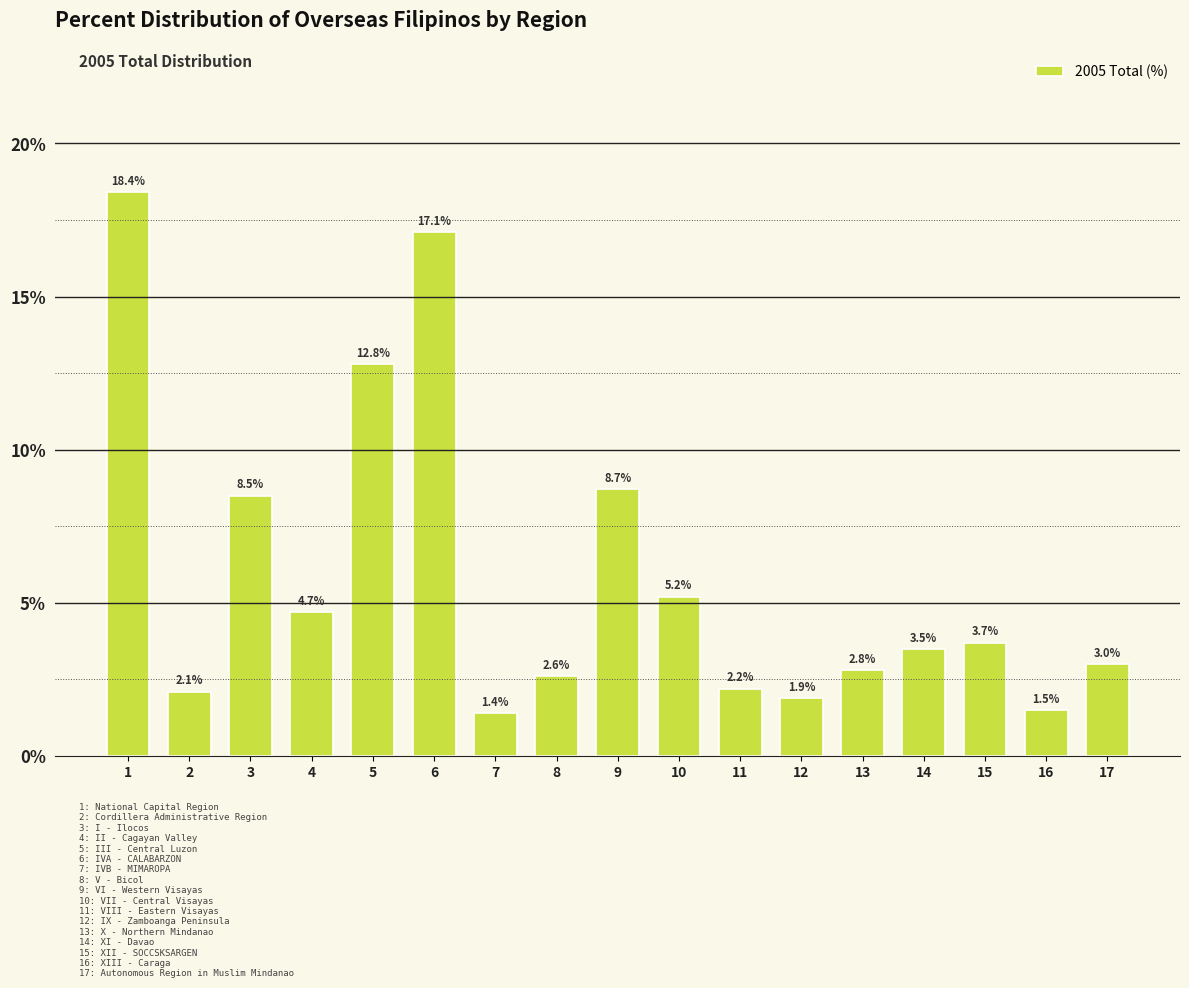

Reading left to right, what are all the values shown in this chart?

18.4	2.1	8.5	4.7	12.8	17.1	1.4	2.6	8.7	5.2	2.2	1.9	2.8	3.5	3.7	1.5	3.0